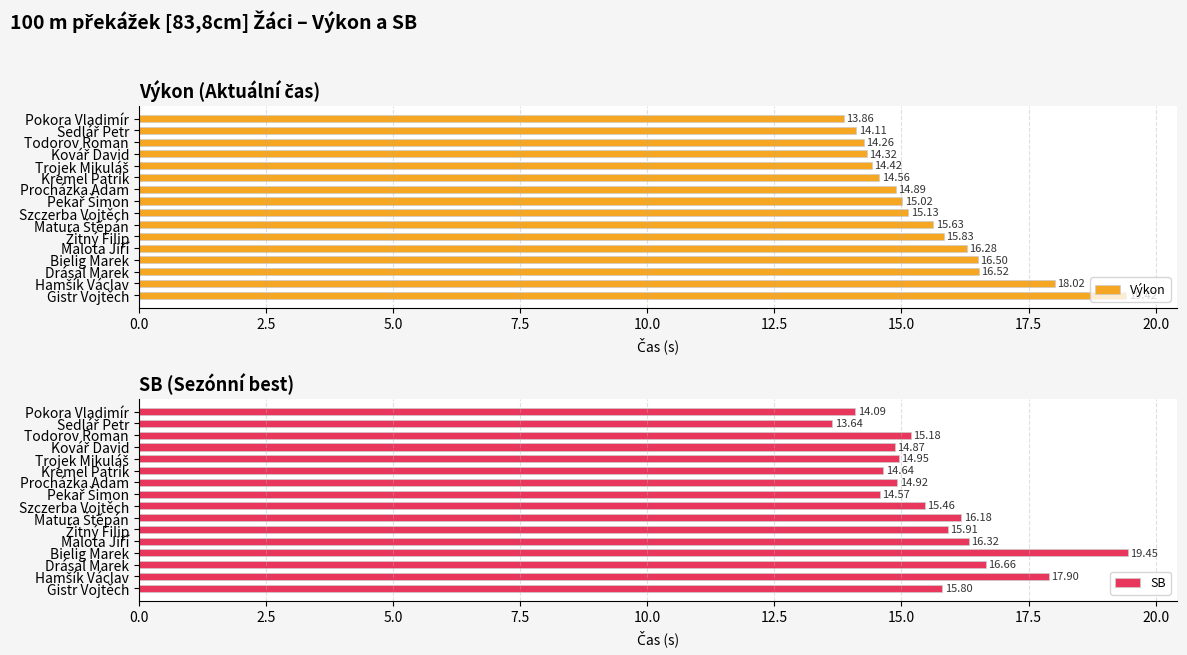

At which label does Výkon reach its minimum?

Pokora Vladimír